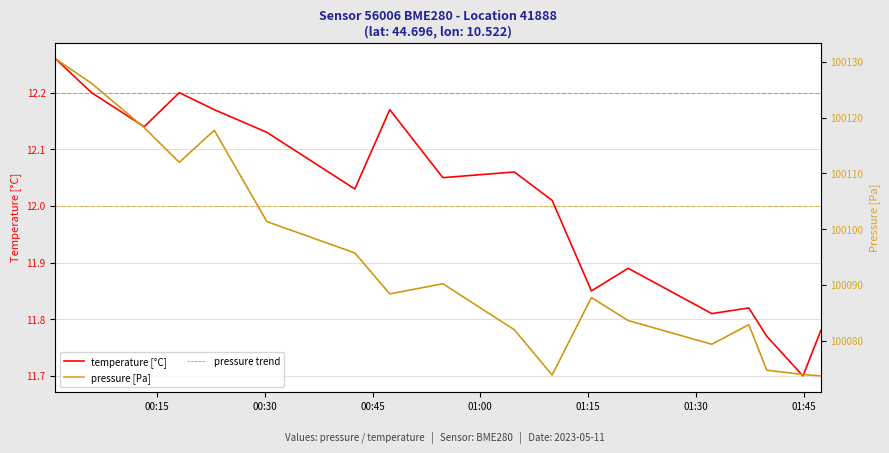

How many values in the pressure trend series exceed 100088?

9